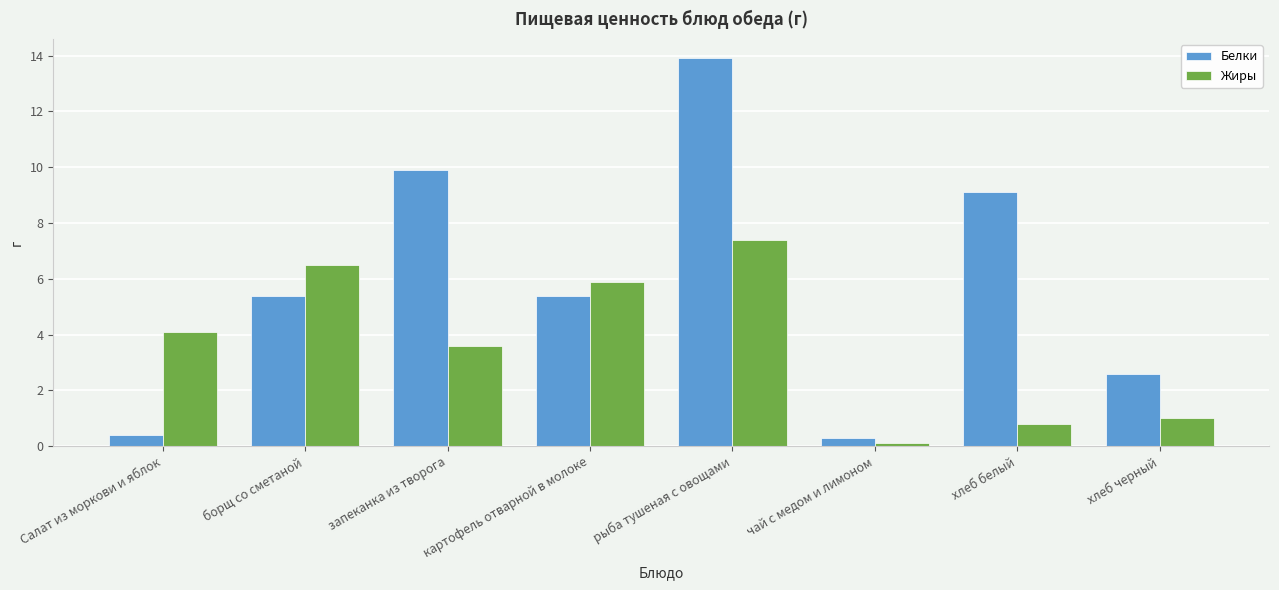

Is it true that Белки equals 5.4 at картофель отварной в молоке?

True